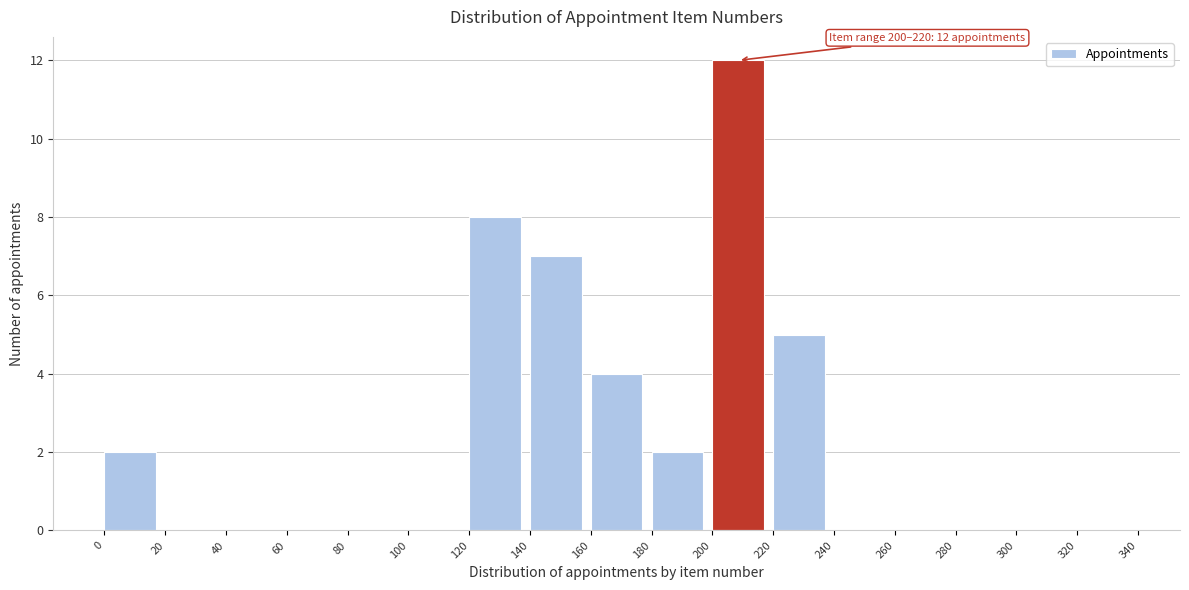

Over which range of the x-axis is the bar tallest?

200 to 220